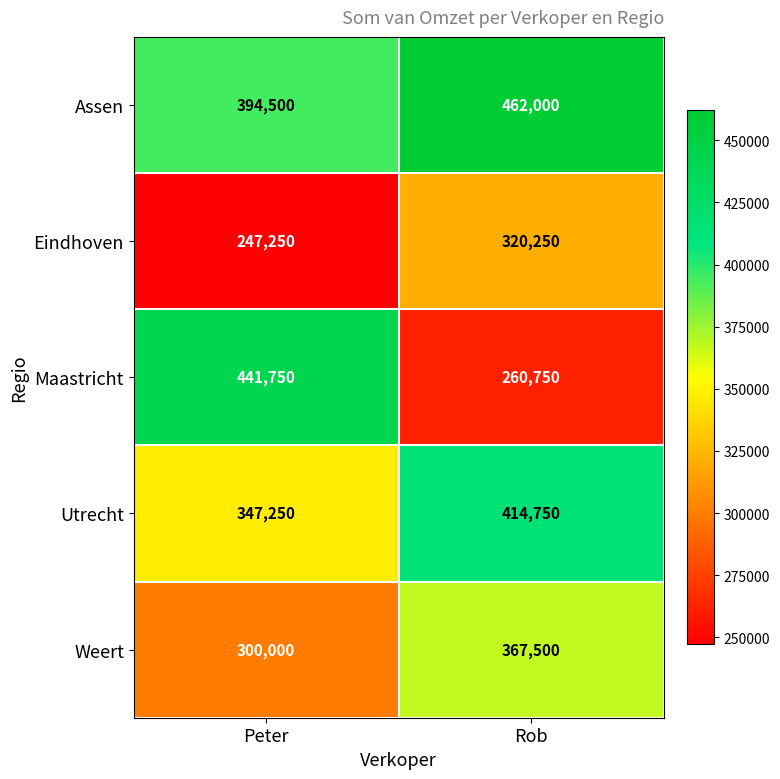

What is the maximum value for Assen?

462000